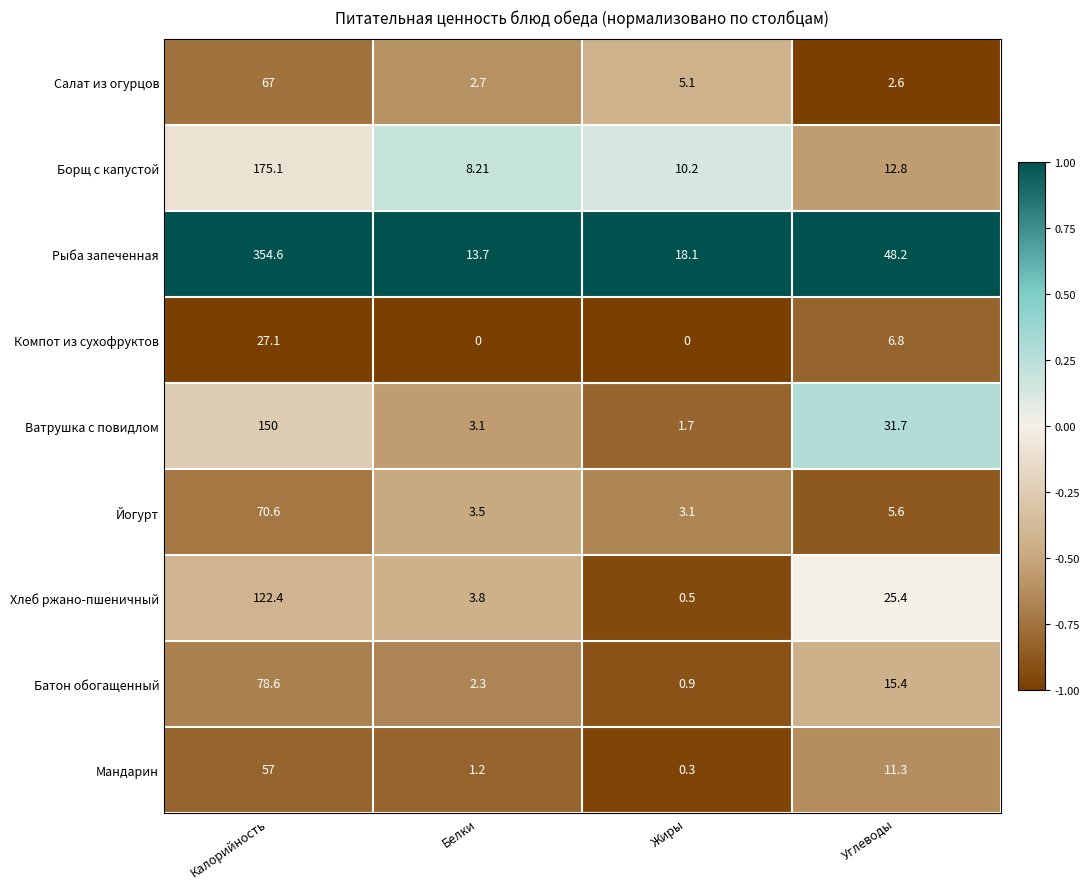

Where does the Борщ с капустой series first go above 12?

Калорийность